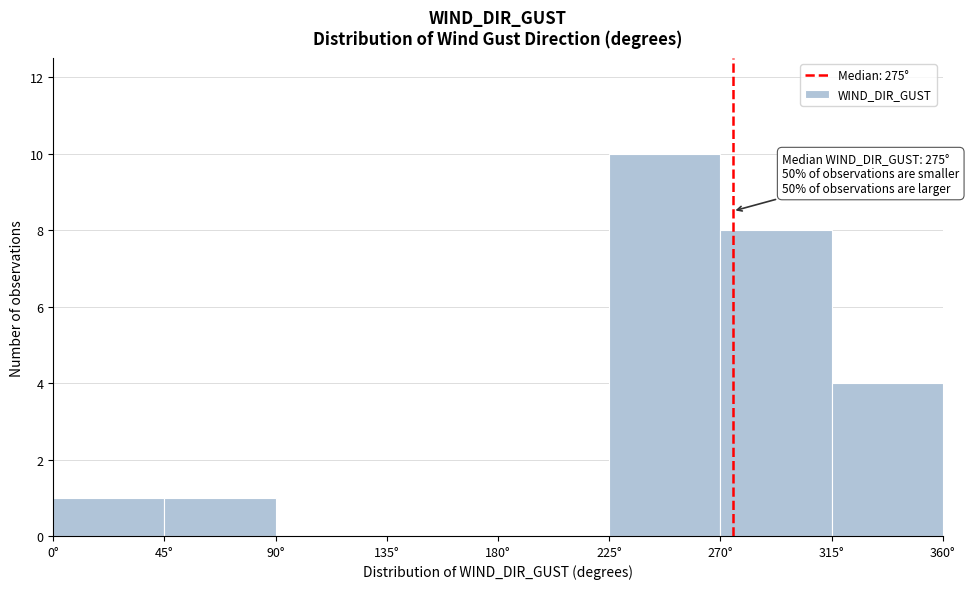

Which range on the x-axis has the tallest bar?

225 to 270